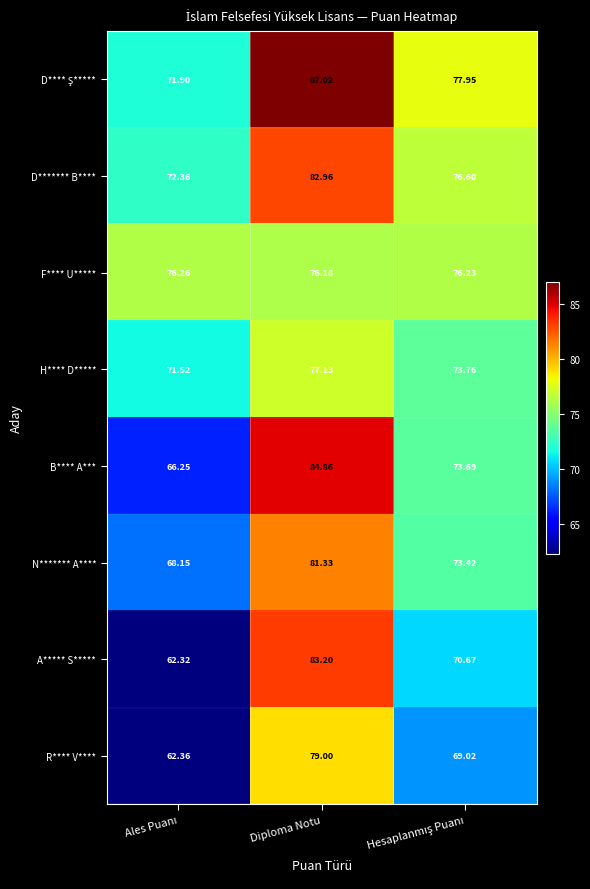

Which series has the widest spread of values?

A***** S*****